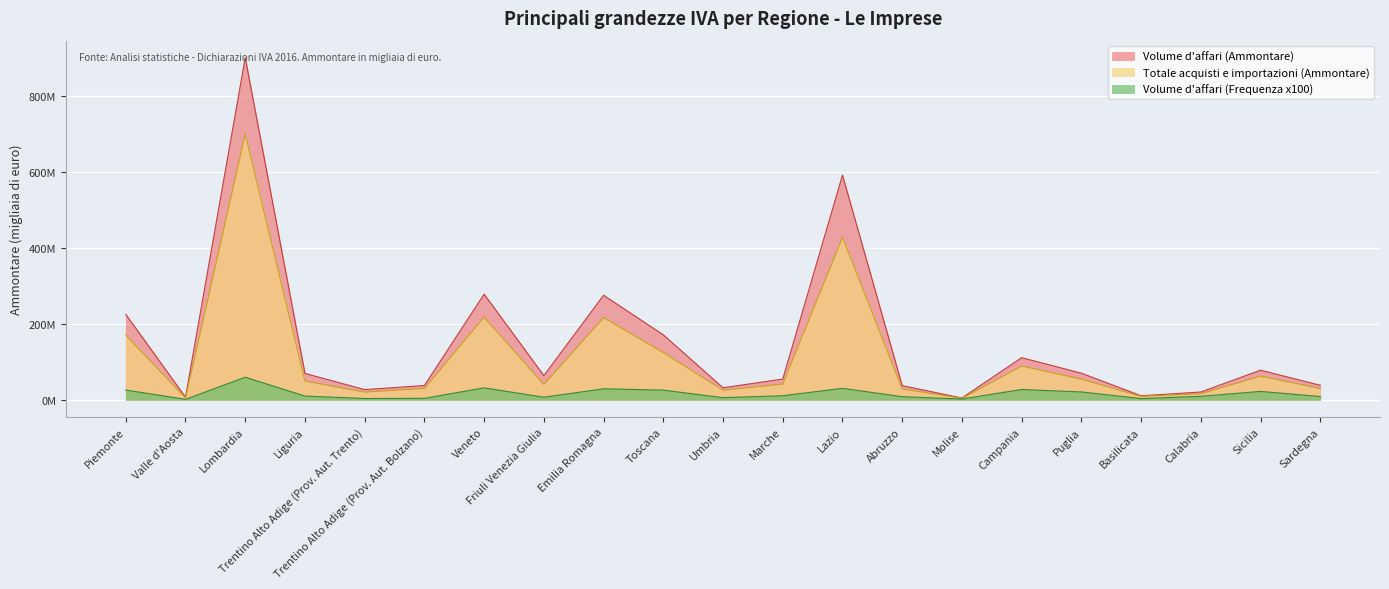

What is the minimum value shown in the chart?

897500